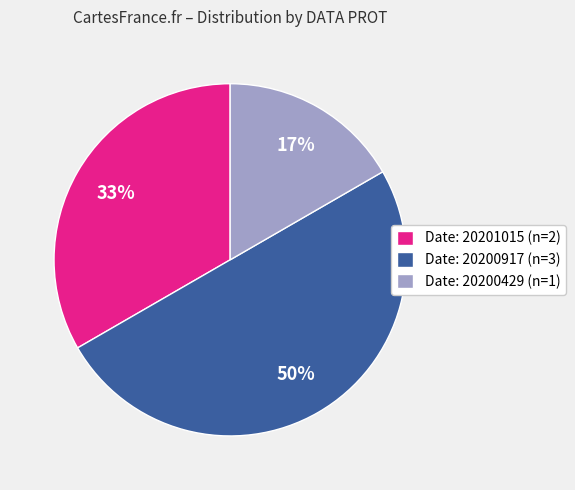

Is the sum of Date: 20201015 (n=2) and Date: 20200917 (n=3) greater than half?

Yes